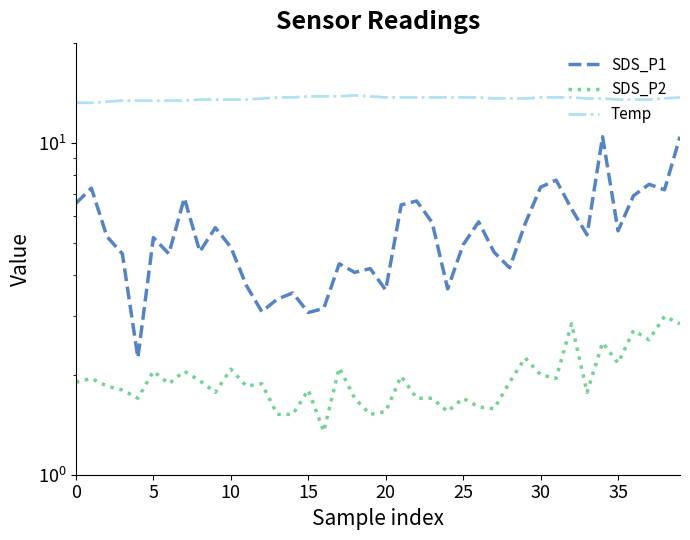

What is the value of the SDS_P1 point at the 31st from the left?

4.6